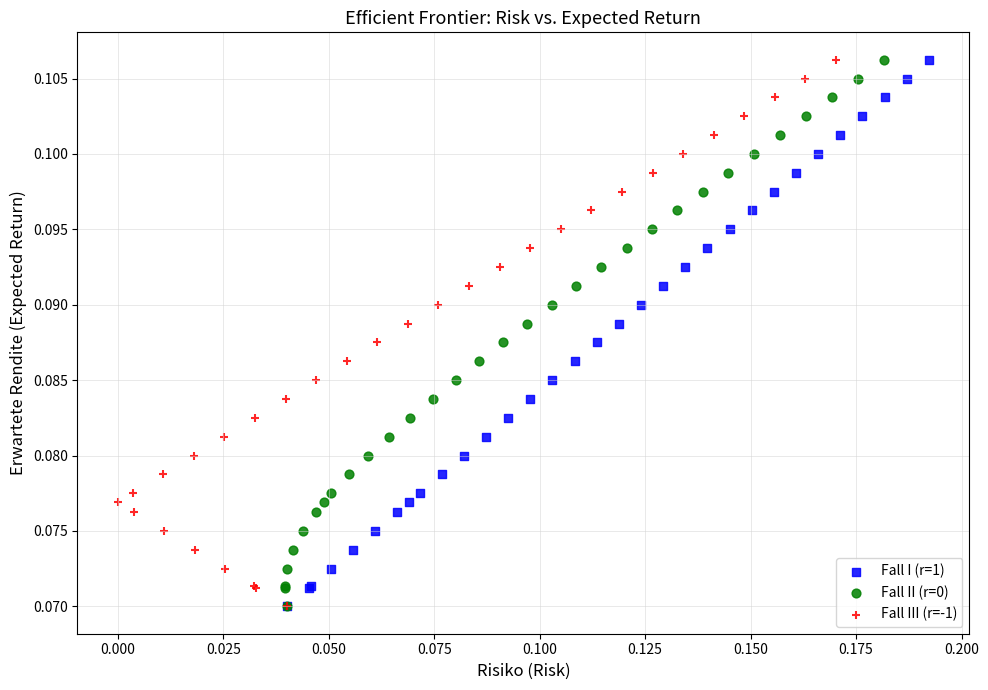

What are all the series names shown in the legend?

Fall I (r=1), Fall II (r=0), Fall III (r=-1)